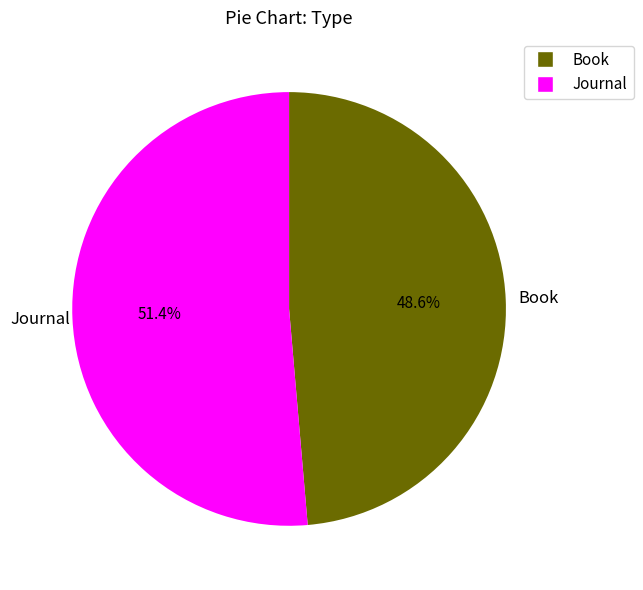

Do Book and Journal together represent more than half of the pie?

Yes